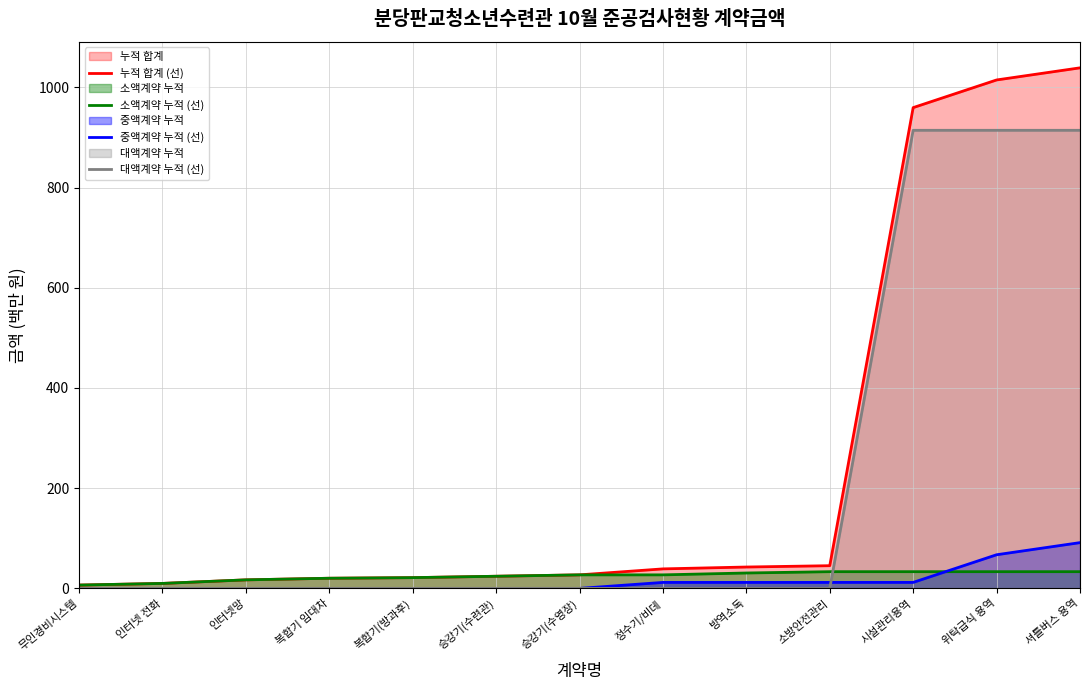

Does the chart display data point markers on the line(s)?

No